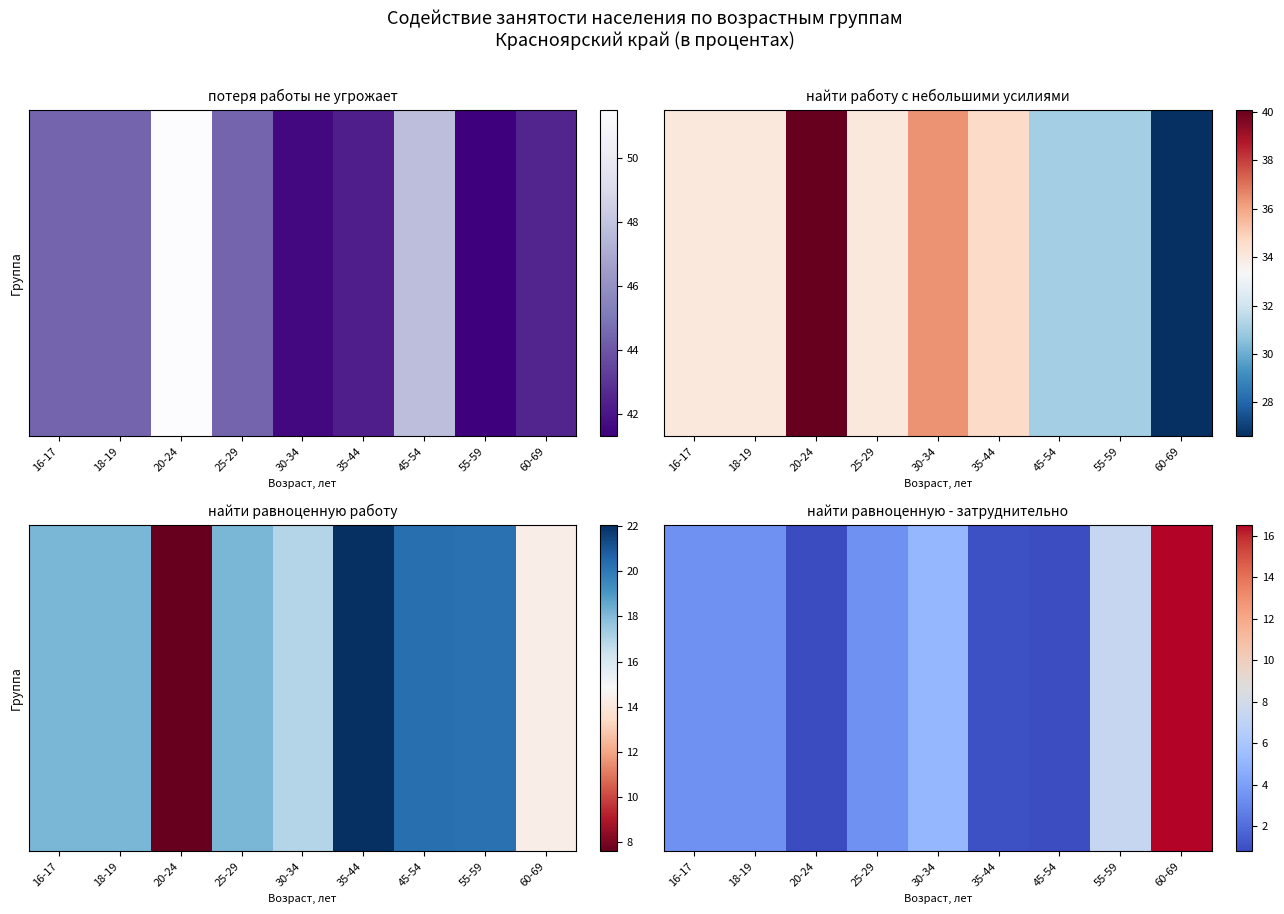

What value does the data have at 45-54?

0.9